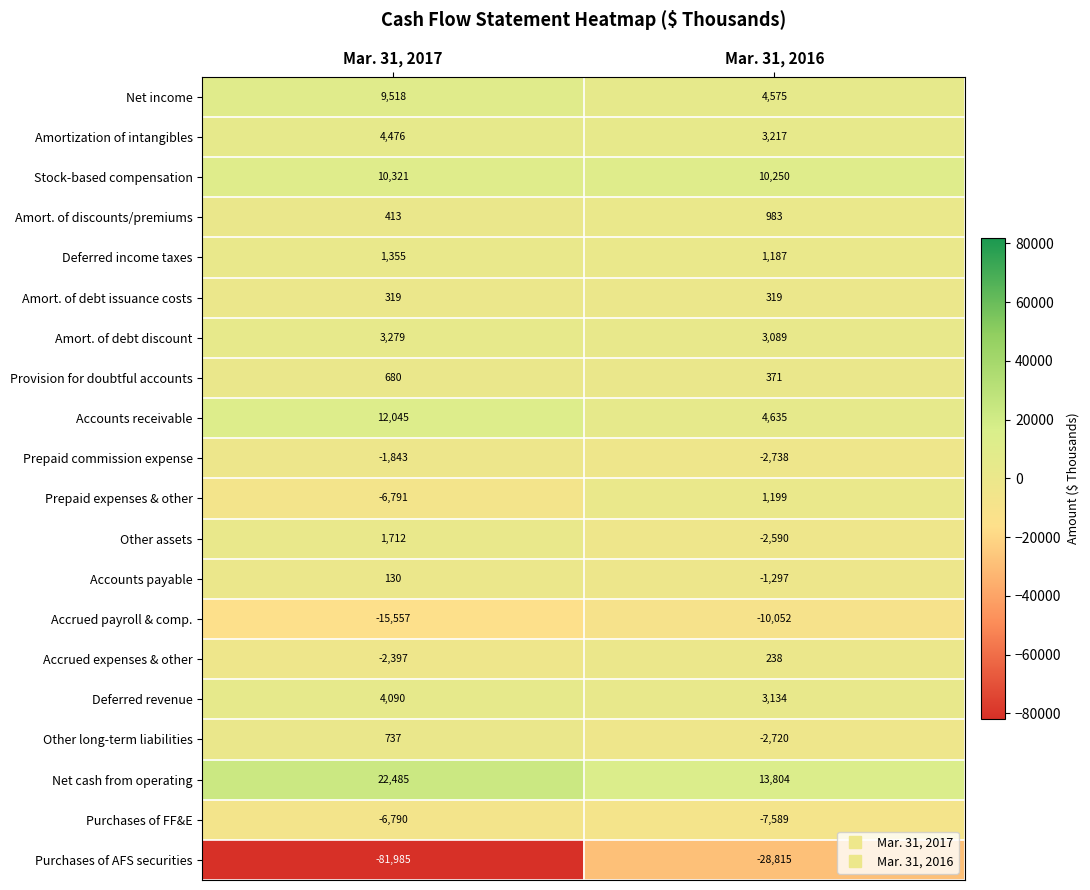

What is the greatest value displayed?

22485